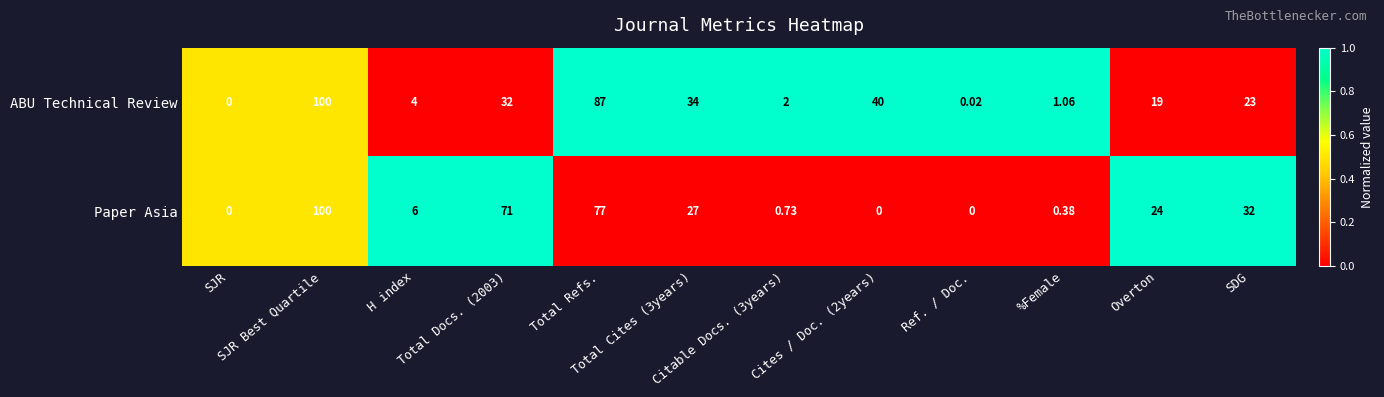

Which series has the largest total across all categories?

ABU Technical Review